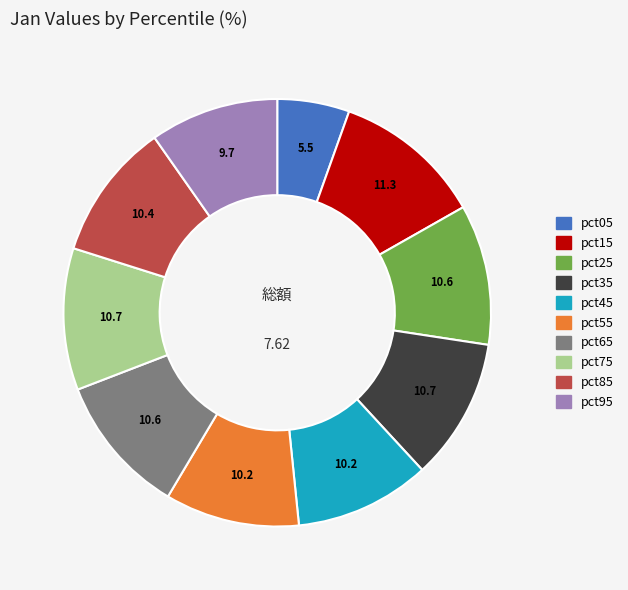

Which has a higher value, pct95 or pct15?

pct15